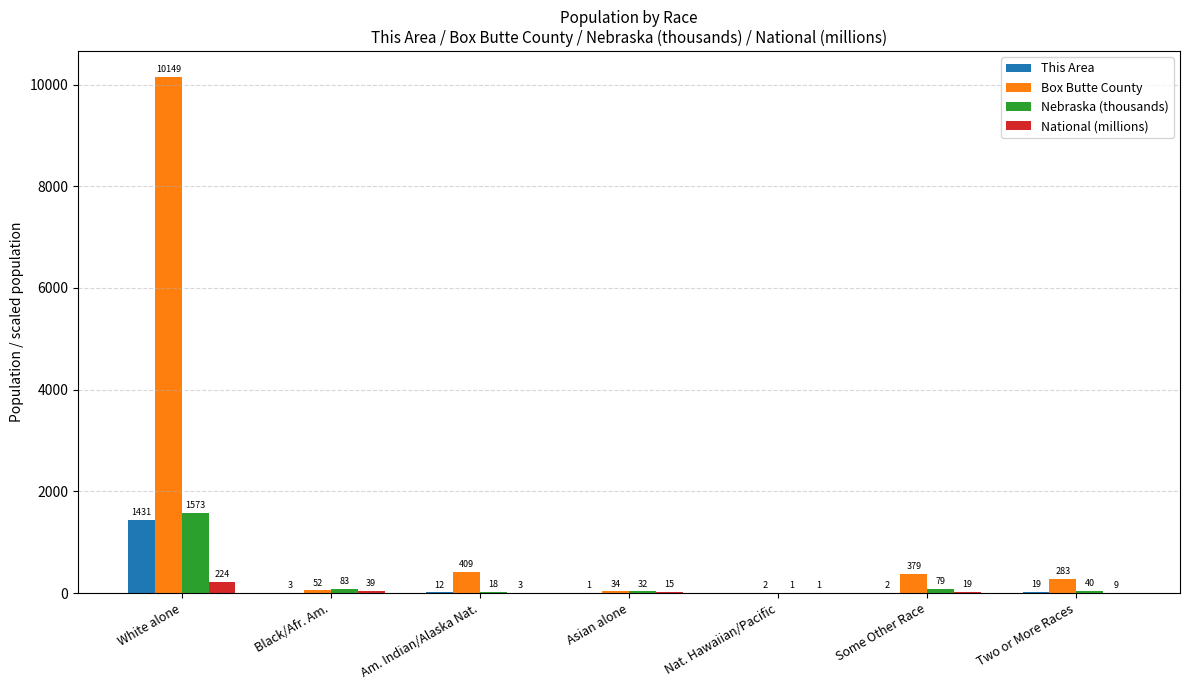

The Box Butte County series shows 10149.0 at White alone. True or false?

True